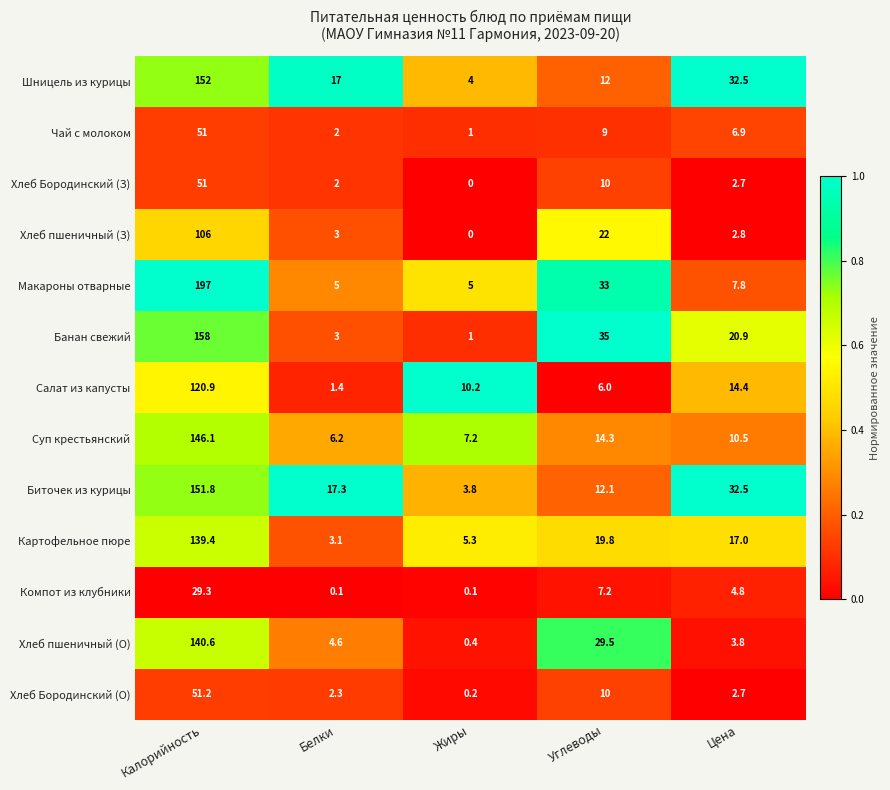

At how many categories does at least one series exceed 30?

3